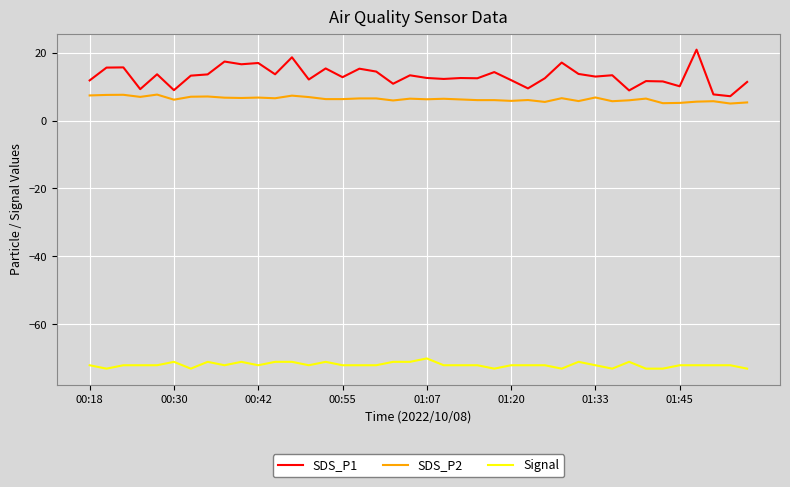

What is the maximum value for Signal?

-70.0